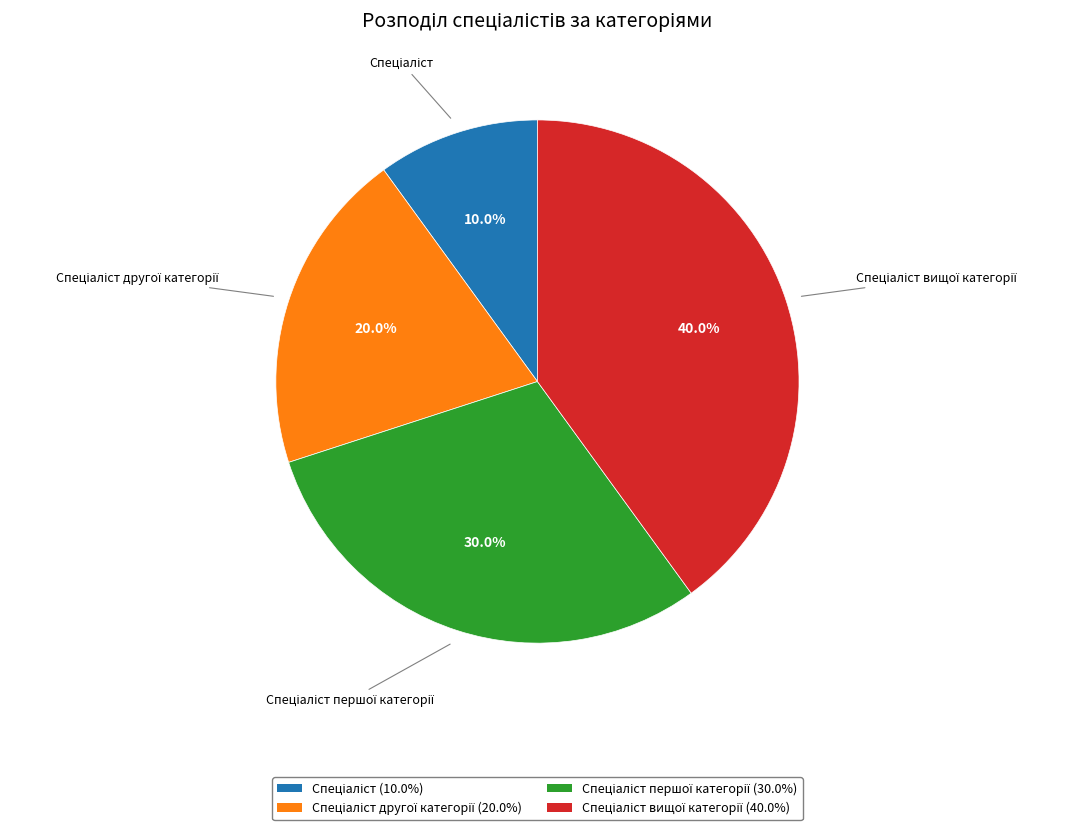

Is there a majority slice in this chart?

No